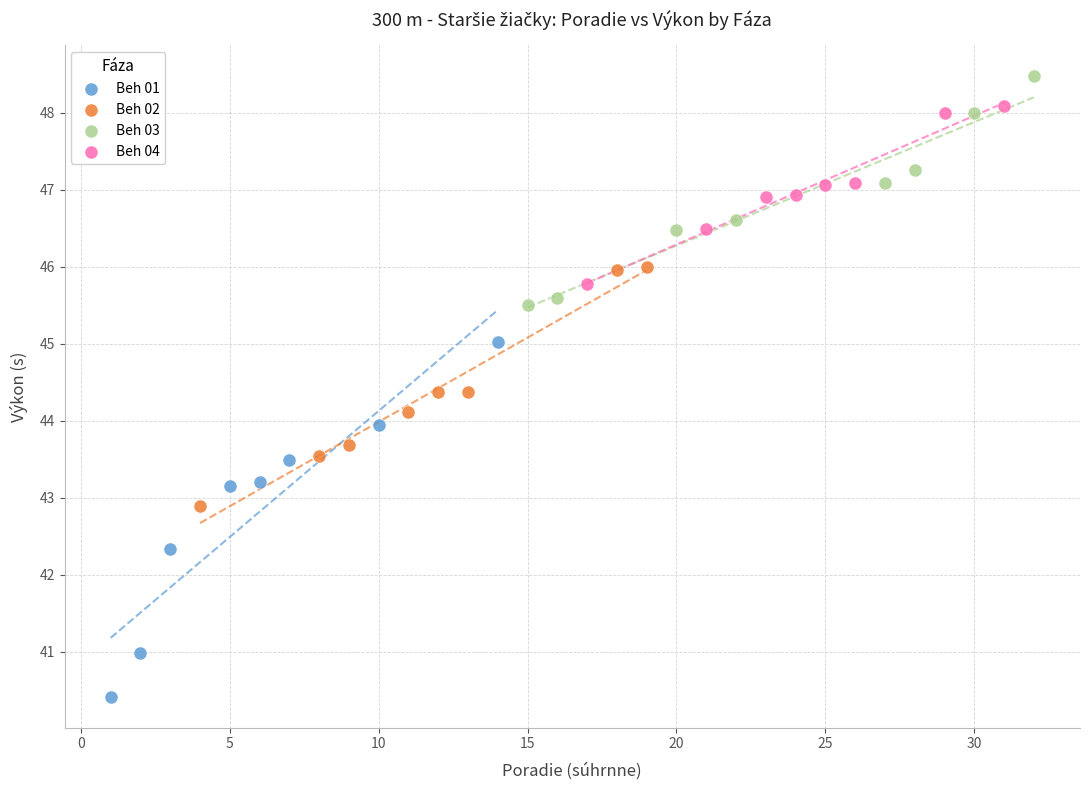

Which series contains the lowest Y value?

Beh 01